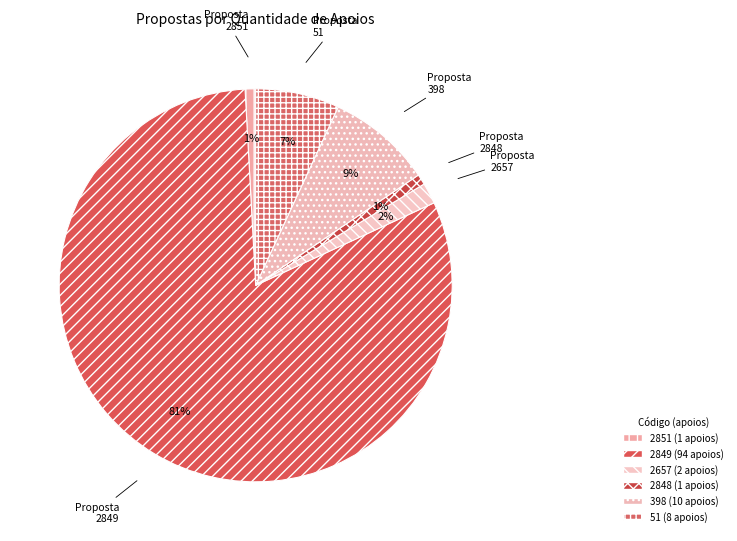

Rank the categories by value from lowest to highest.

2851, 2848, 2657, 51, 398, 2849